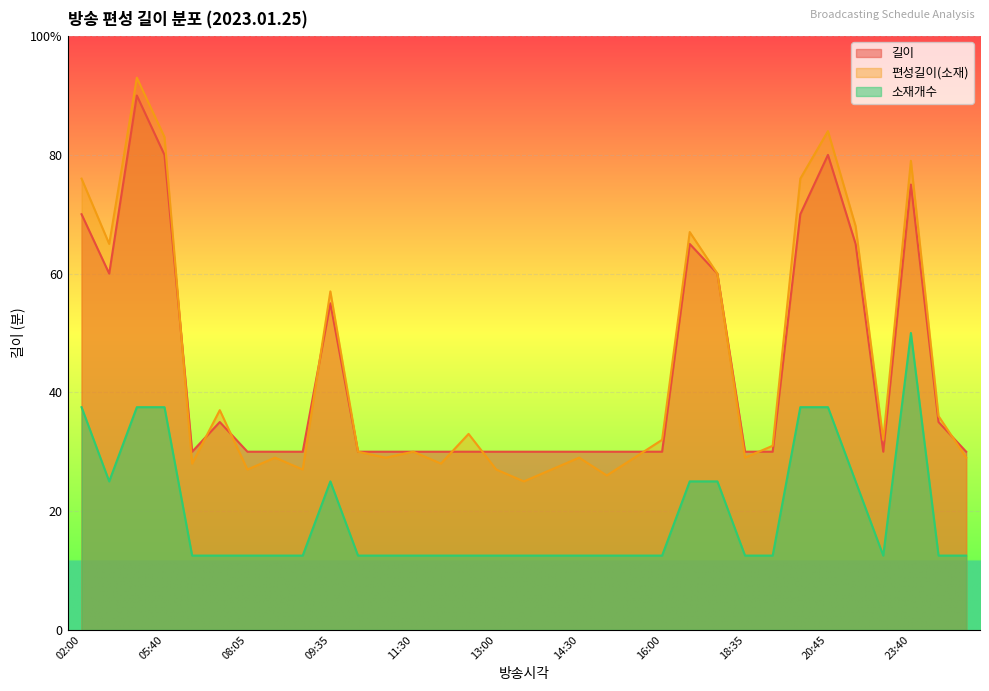

What is the sum of all 편성길이(소재) values?

1458.0